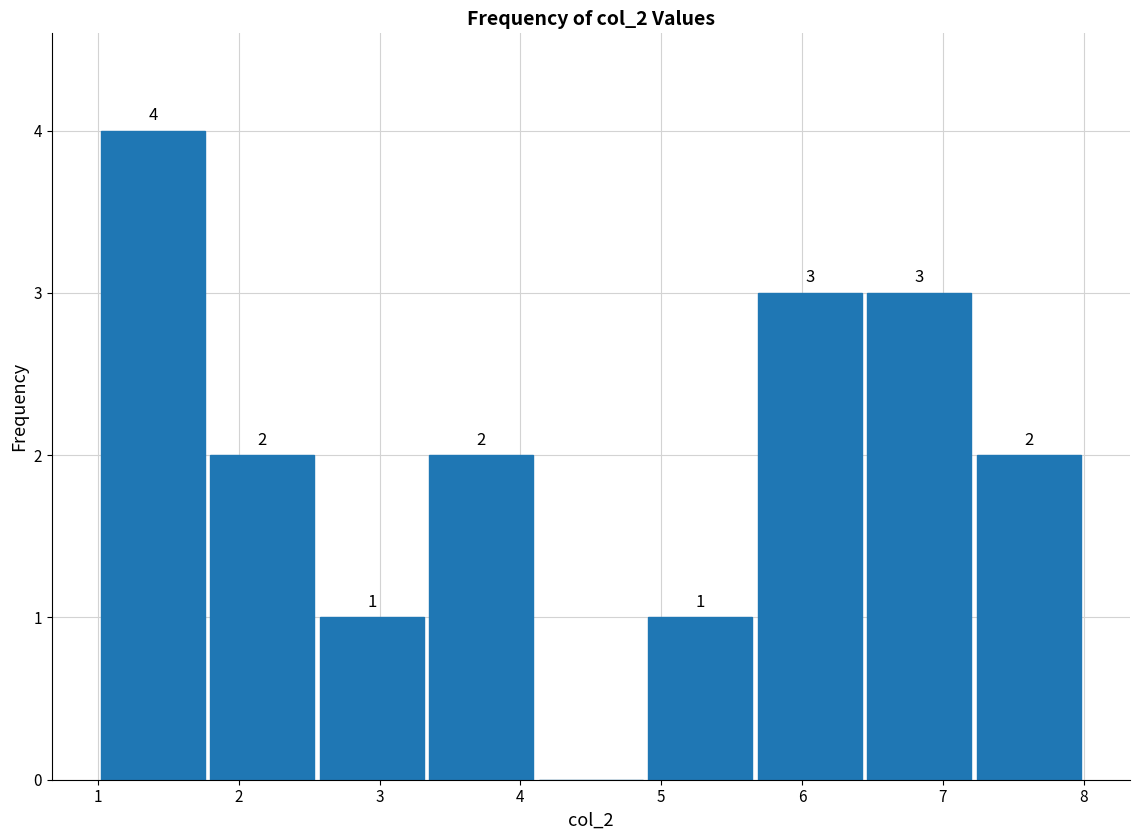

Which range on the x-axis has the tallest bar?

1.0 to 1.8